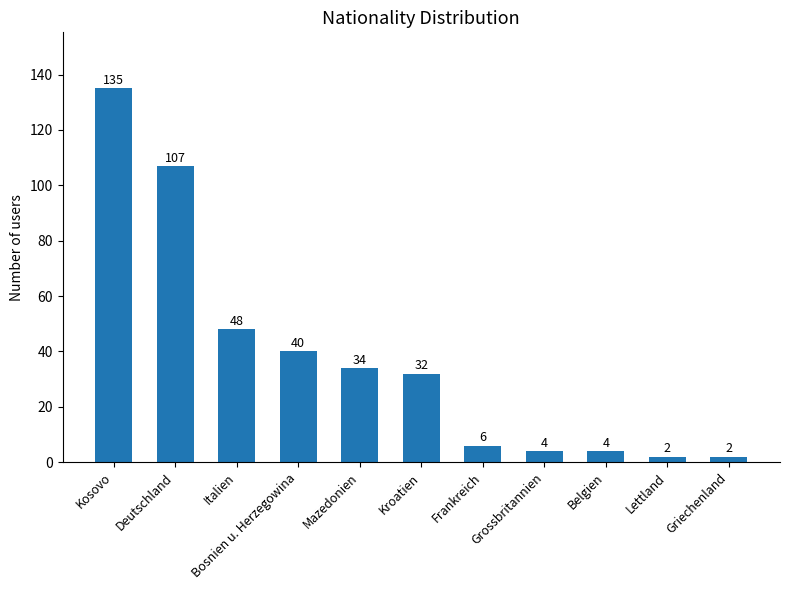

How many data points are less than 32?

5